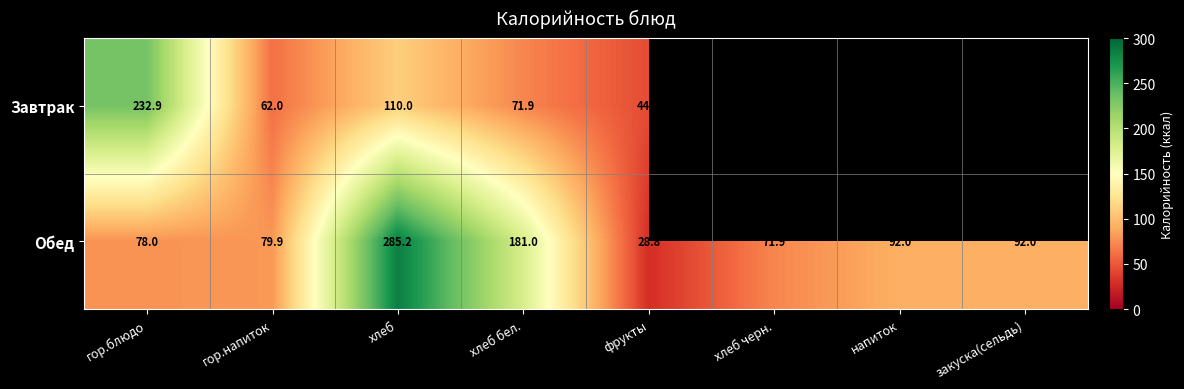

Rank the series at хлеб from lowest to highest value.

Завтрак, Обед